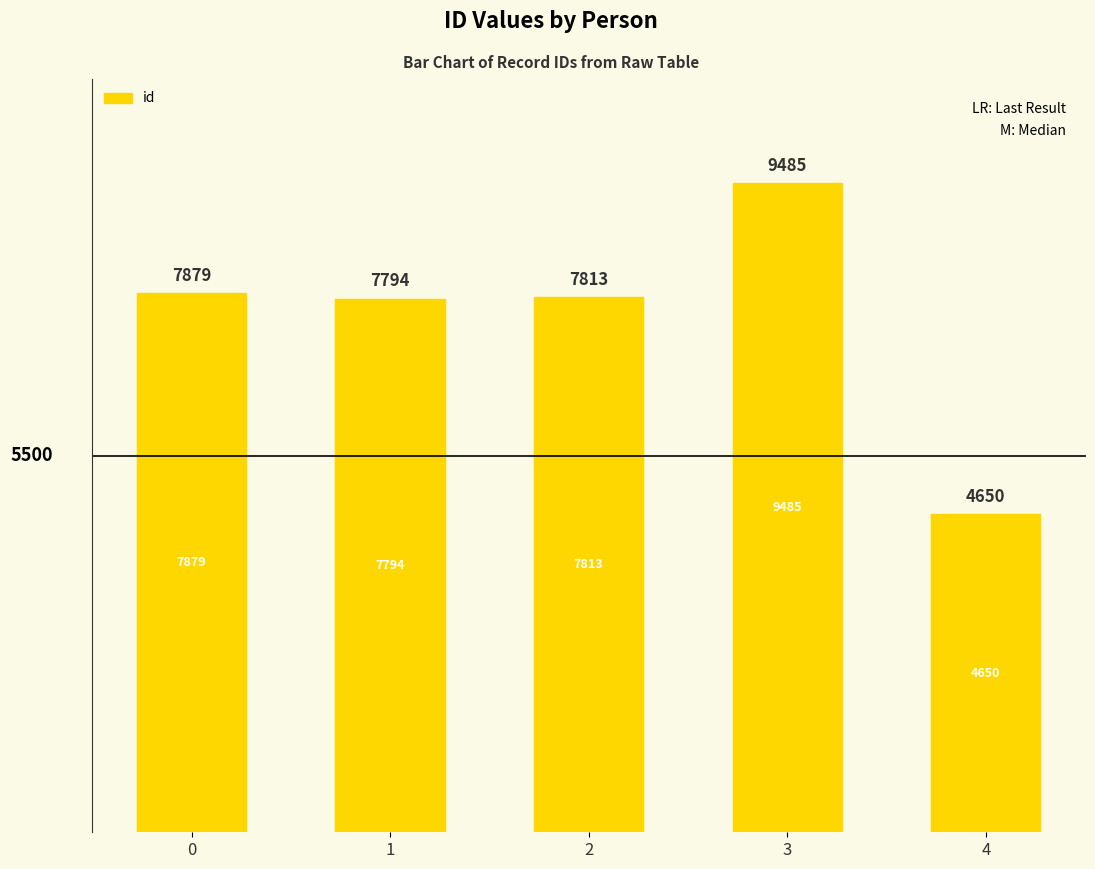

Are the bars horizontal?

No